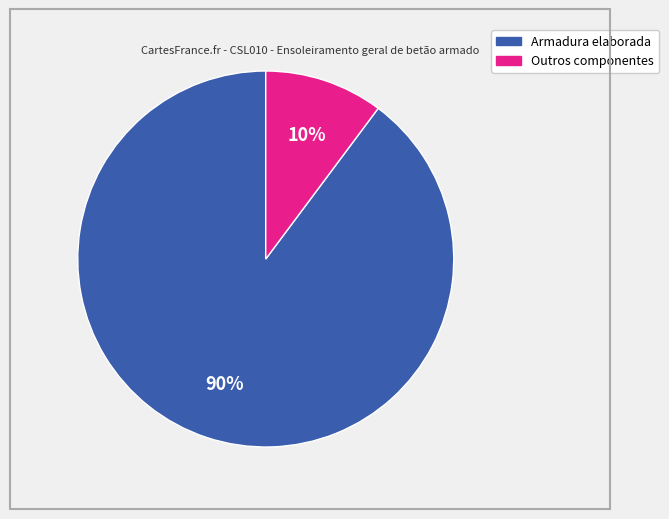

Does any single category account for the majority?

Yes